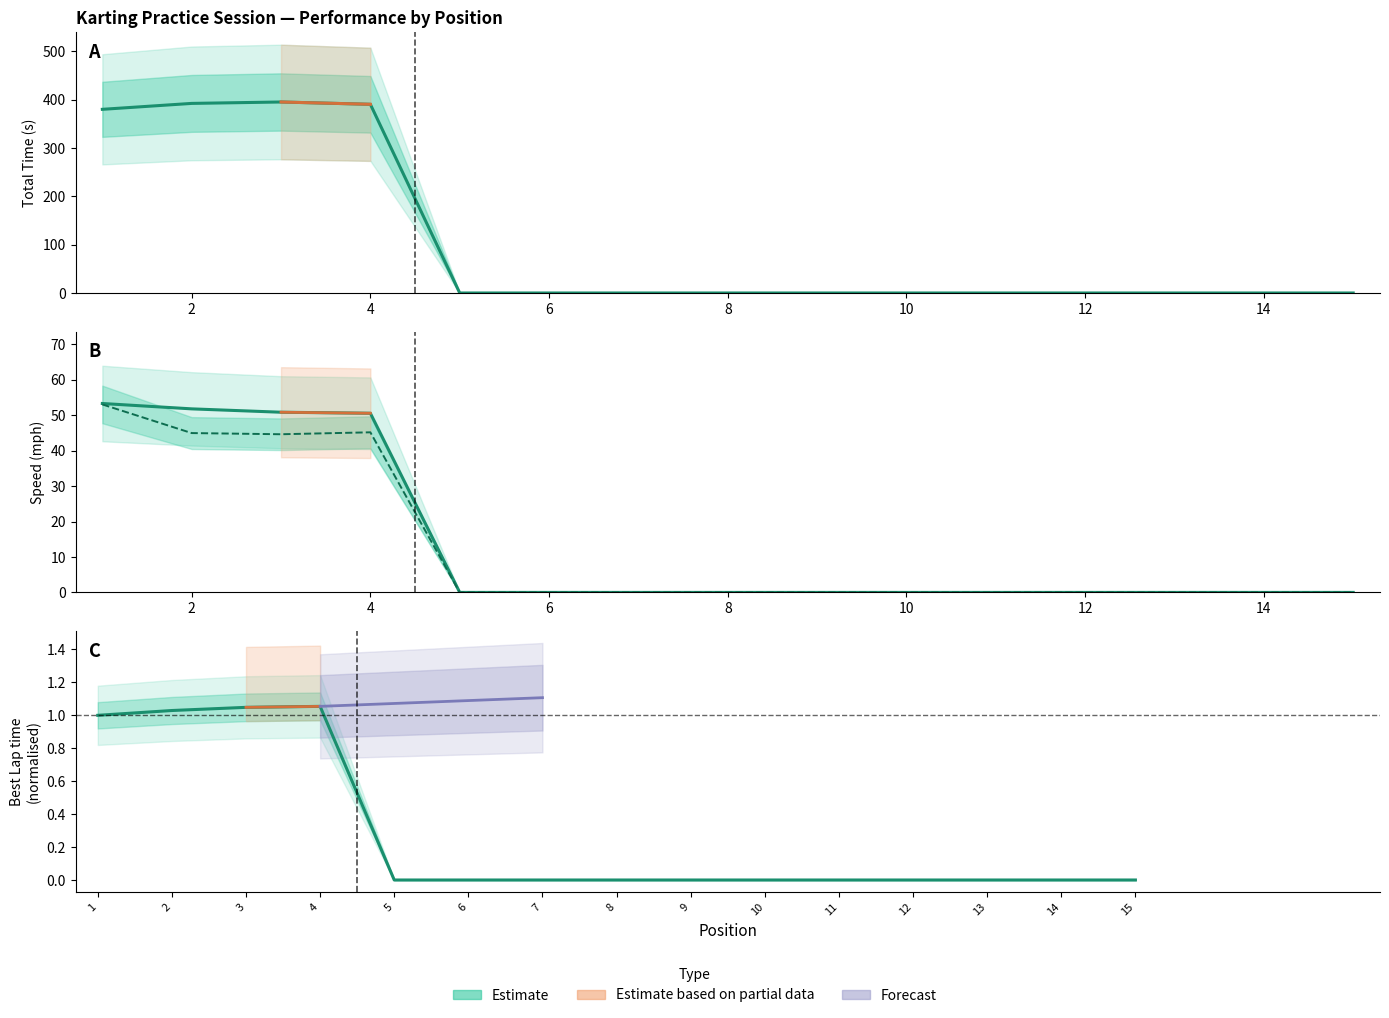

True or false: Average Speed has more than 0 interior local peaks.

True